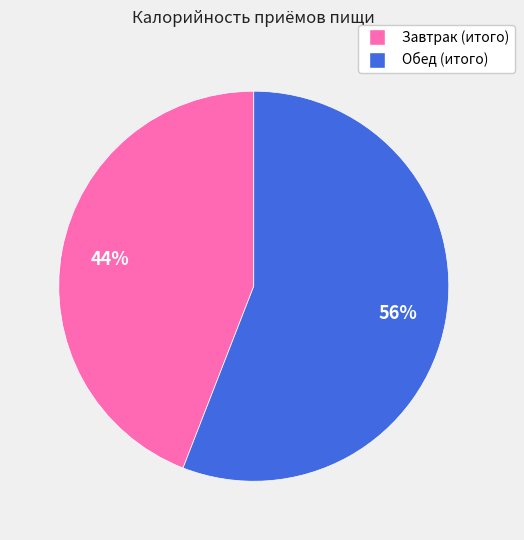

True or false: Обед (итого) accounts for 56% of the total.

True